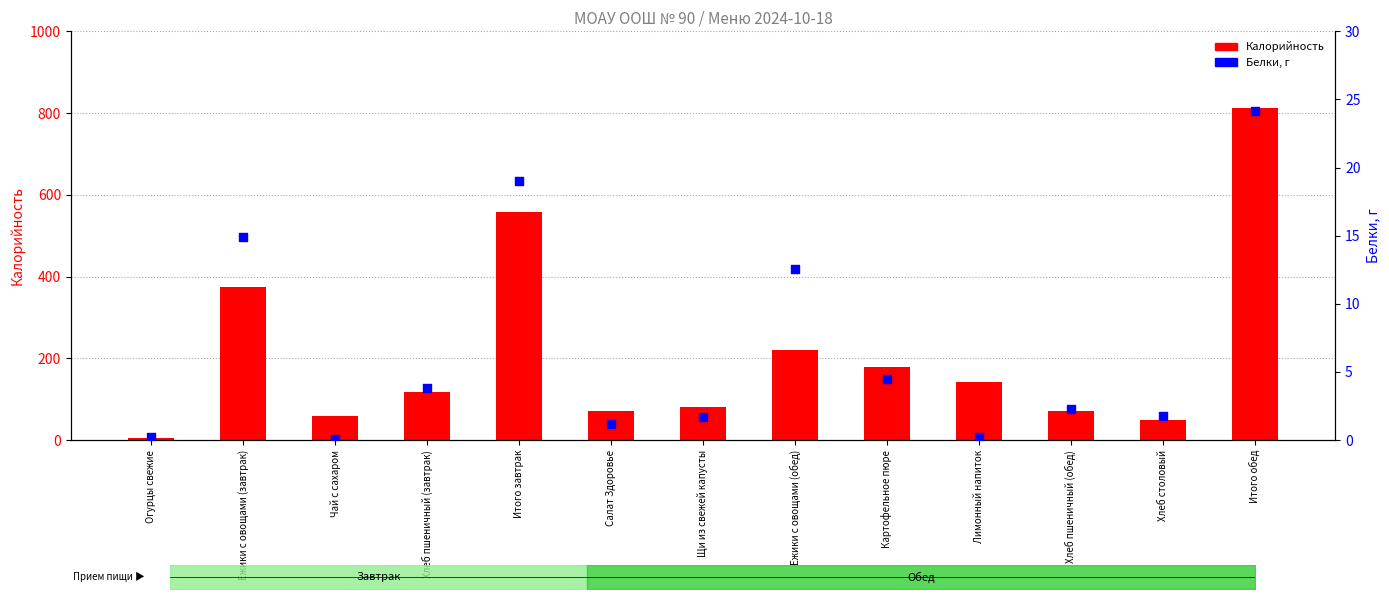

At how many categories does at least one series exceed 421?

2